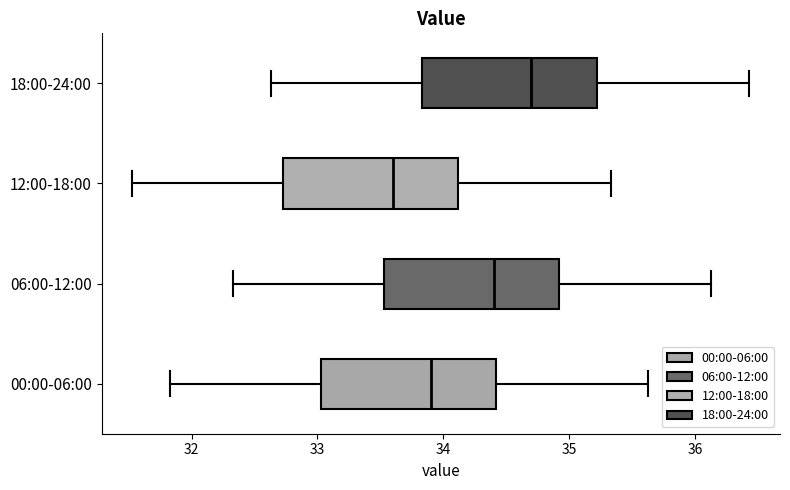

Reading bottom to top, read every box against the x-axis: the position of its median line, the range the box covers, and the ends of its whiskers. The values are not printed on the chart, so give them approximately, as read against the axis.

00:00-06:00: median 33.9, box 33.0 to 34.4, whiskers 31.8 to 35.6
06:00-12:00: median 34.4, box 33.5 to 34.9, whiskers 32.3 to 36.1
12:00-18:00: median 33.6, box 32.7 to 34.1, whiskers 31.5 to 35.3
18:00-24:00: median 34.7, box 33.8 to 35.2, whiskers 32.6 to 36.4